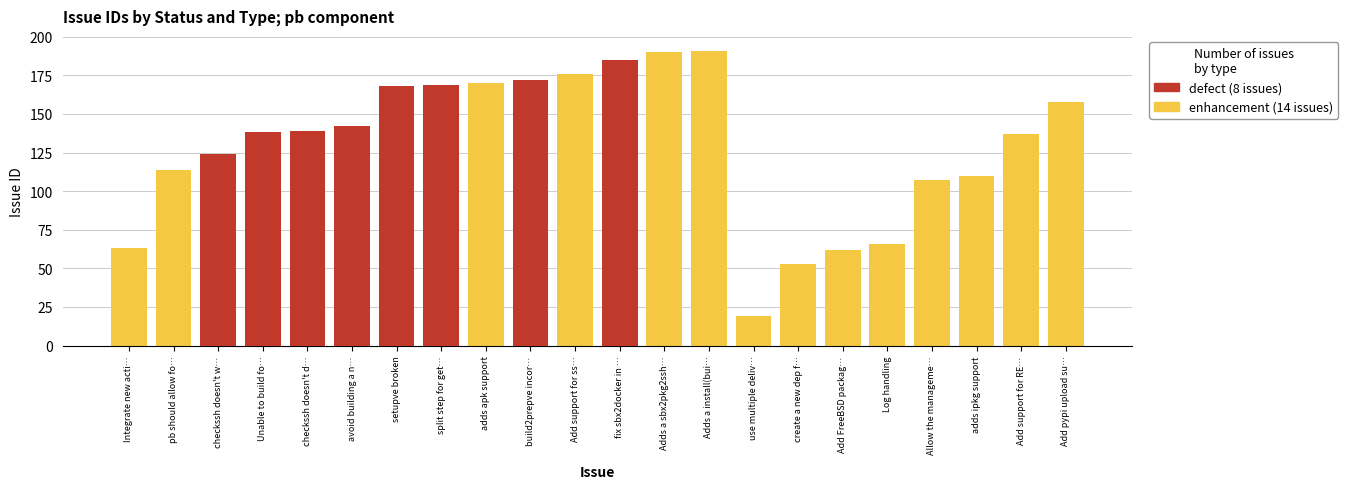

Reading left to right, what are all the values shown in this chart?

enhancement: 63	114	0	0	0	0	0	0	170	0	176	0	190	191	19	53	62	66	107	110	137	158
defect: 0	0	124	138	139	142	168	169	0	172	0	185	0	0	0	0	0	0	0	0	0	0